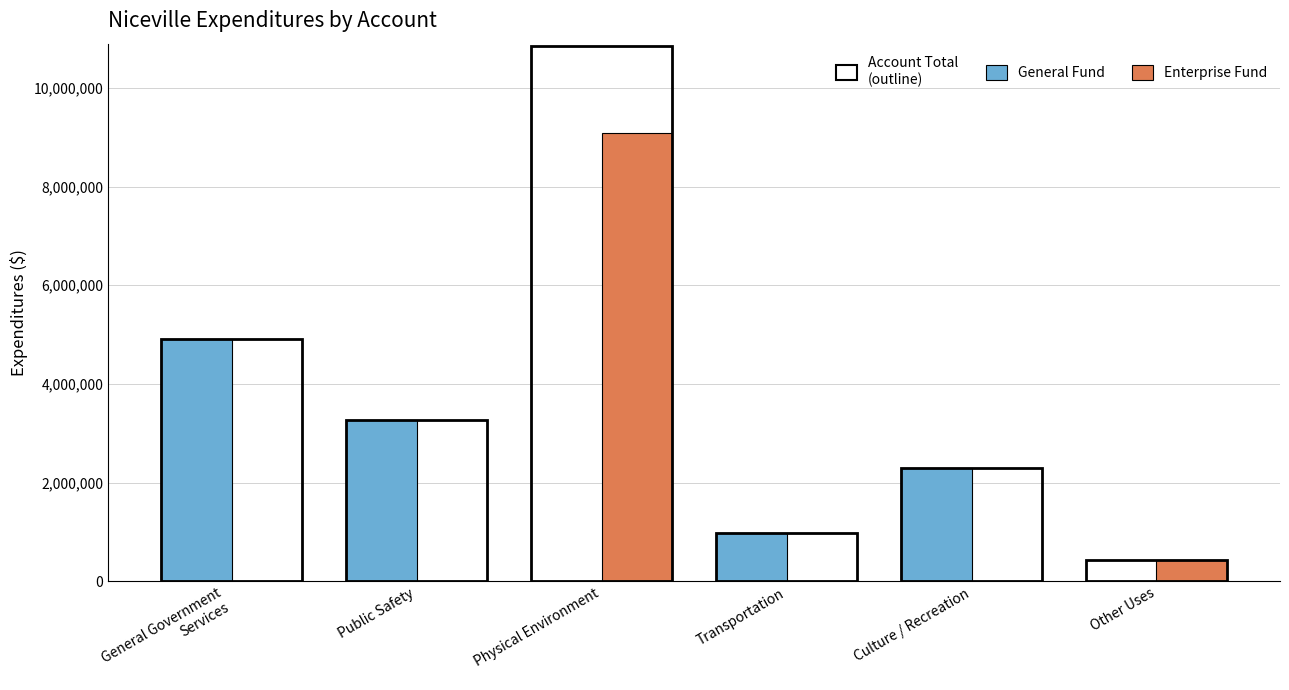

What is the spread (max minus min) of values at Culture / Recreation?

2292477